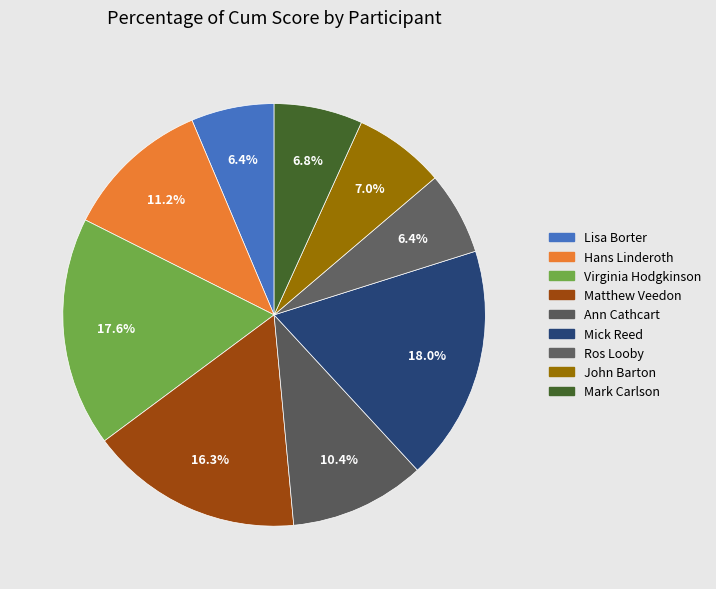

Which slice is the smallest?

Lisa Borter